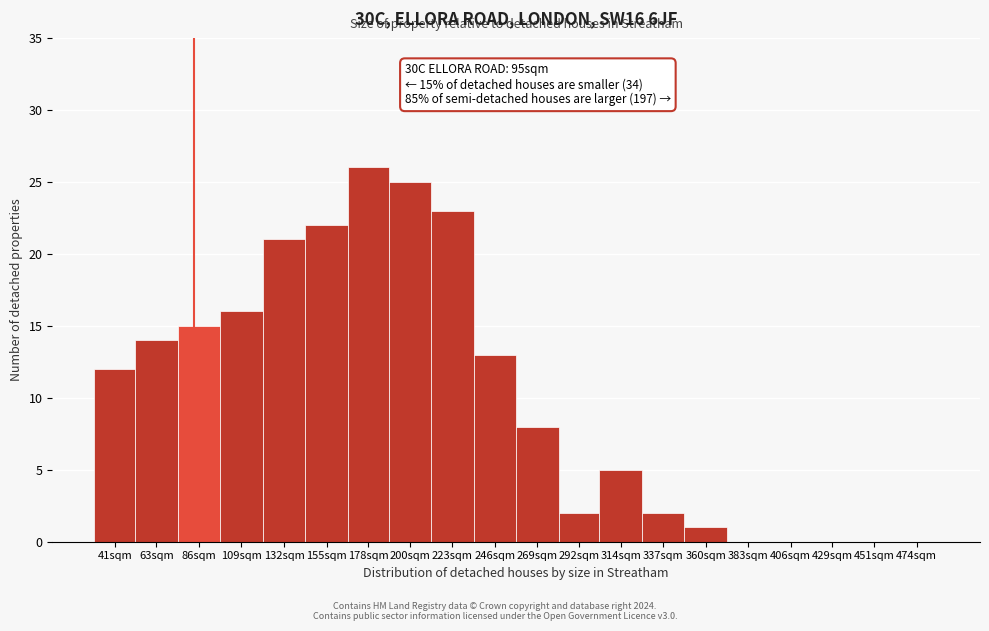

Reading right to left, transcribe all the data shown in this chart.

474sqm=0	451sqm=0	429sqm=0	406sqm=0	383sqm=0	360sqm=1	337sqm=2	314sqm=5	292sqm=2	269sqm=8	246sqm=13	223sqm=23	200sqm=25	178sqm=26	155sqm=22	132sqm=21	109sqm=16	86sqm=15	63sqm=14	41sqm=12